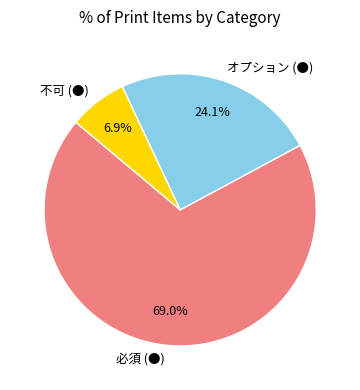

Is it true that 不可 (●) is 7% of the pie?

True